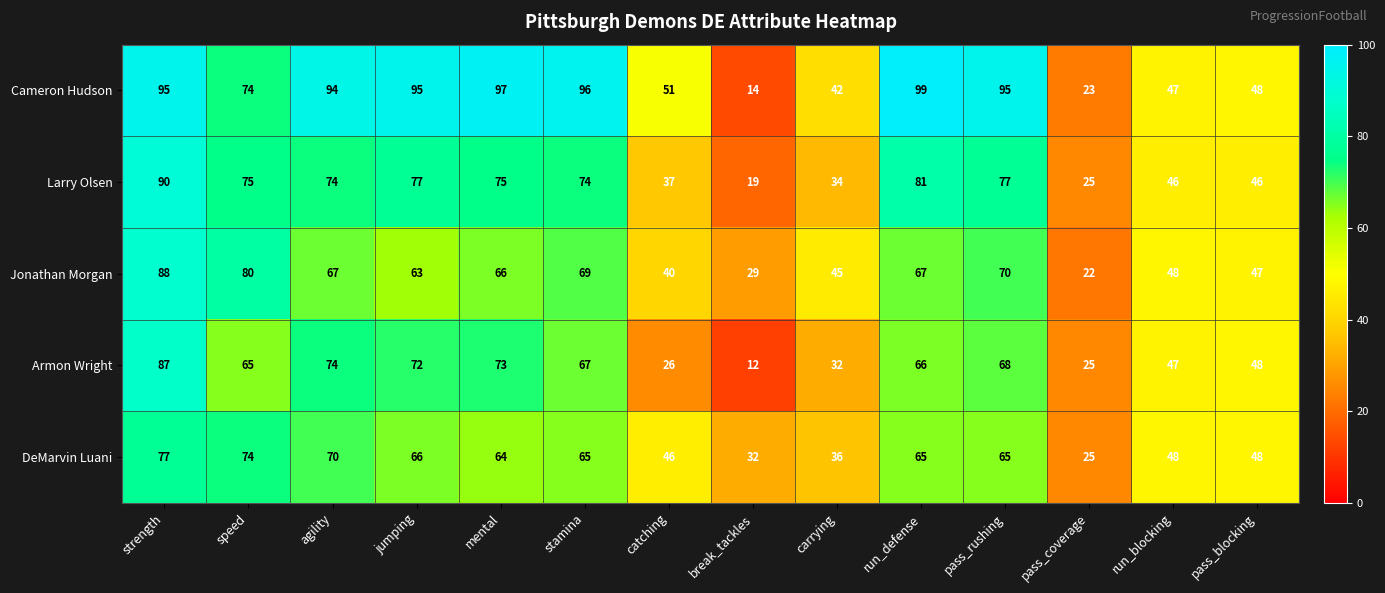

Which series has the largest total across all categories?

Cameron Hudson